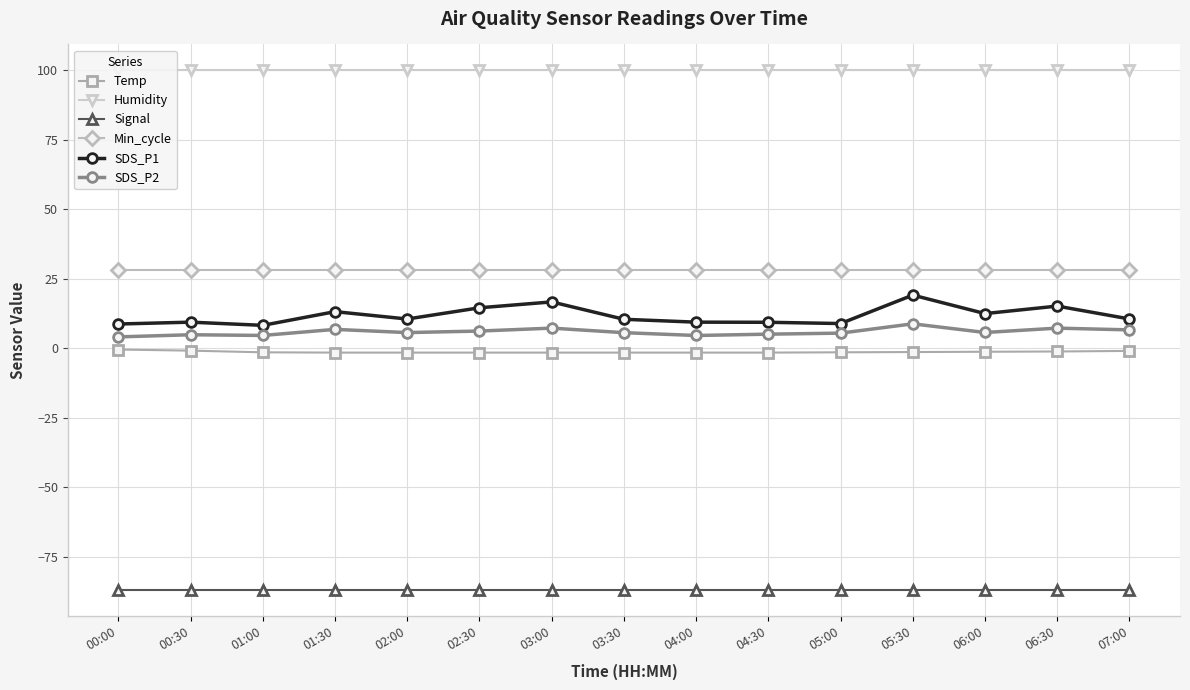

Between 00:30 and 05:00, which series saw the biggest shift?

Temp